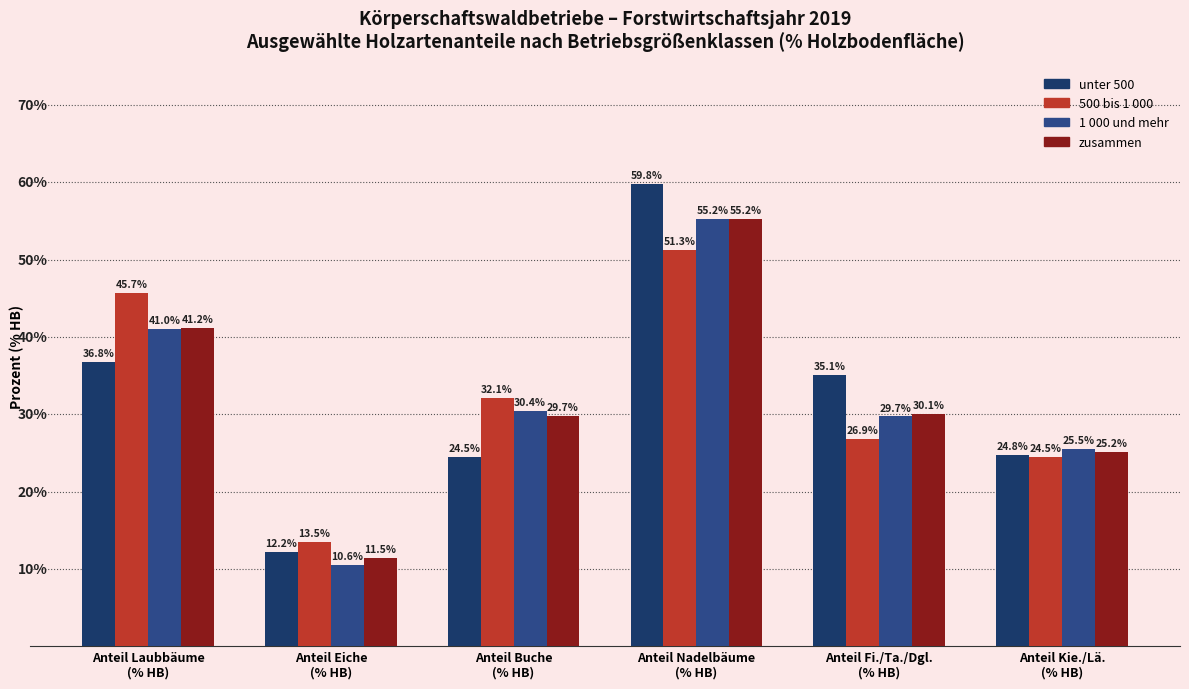

Which series has the largest range (max minus min)?

unter 500